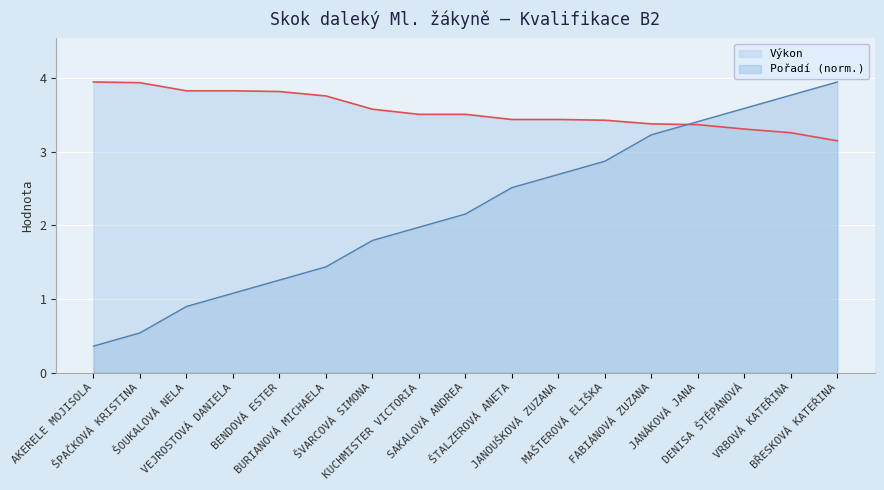

What is the sum of the Pořadí values at BENDOVÁ ESTER and BURIANOVÁ MICHAELA?

2.7